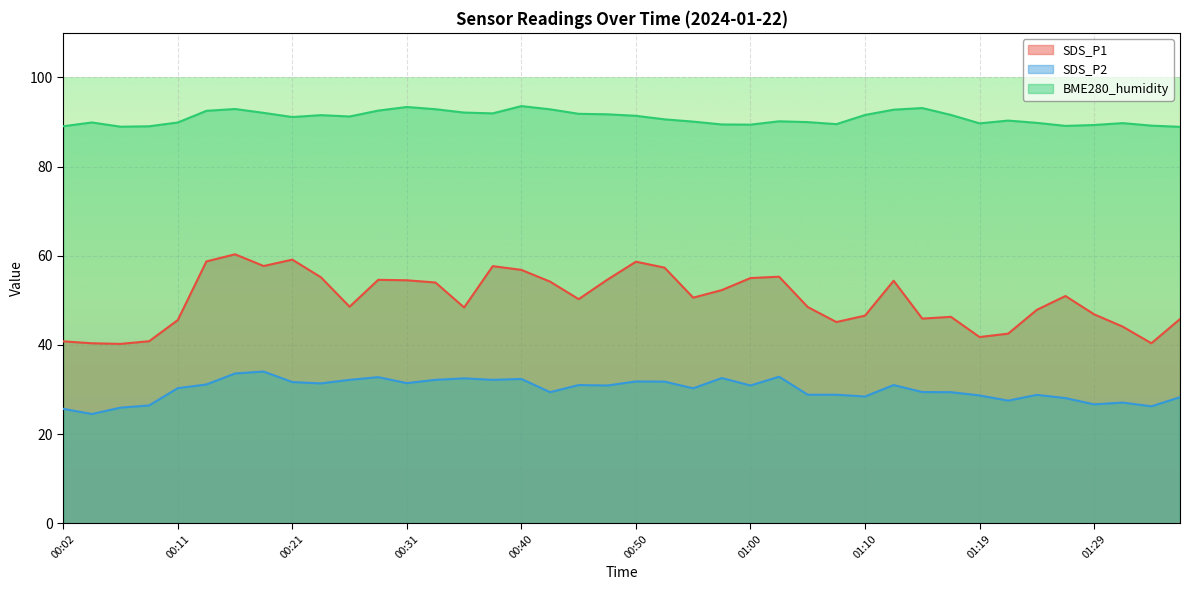

The BME280_humidity series shows 91.4 at 00:50. True or false?

True